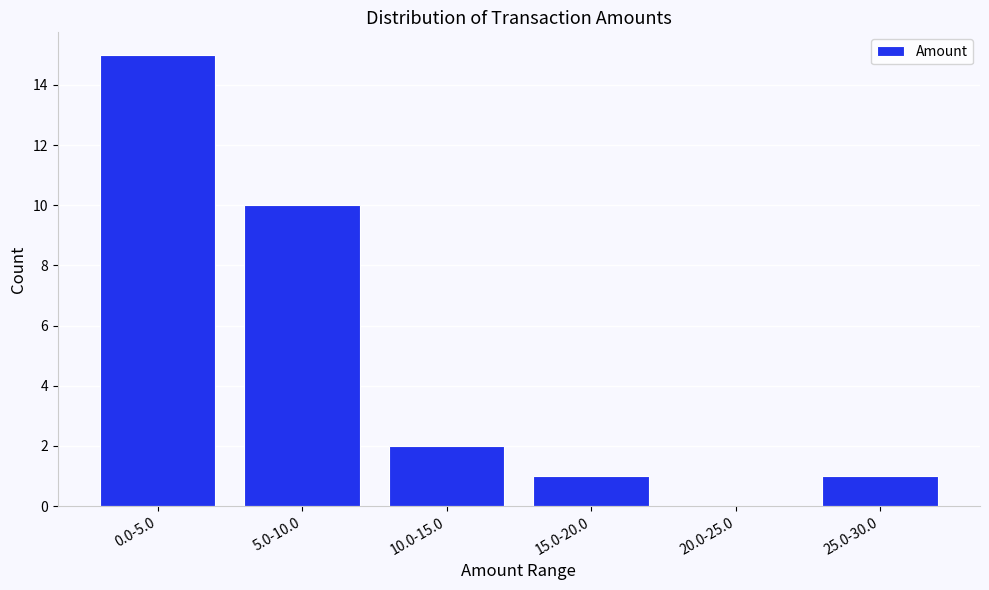

Reading left to right, transcribe all the data shown in this chart.

0.0-5.0=15	5.0-10.0=10	10.0-15.0=2	15.0-20.0=1	20.0-25.0=0	25.0-30.0=1